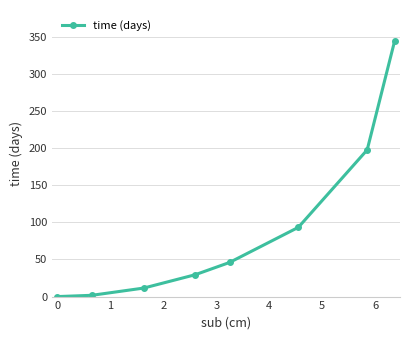

What is the value of the 8th point from the left?

345.0